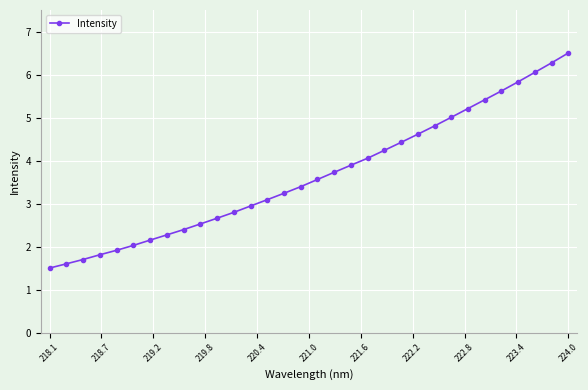

What is the value of the 21st point from the left?

4.2